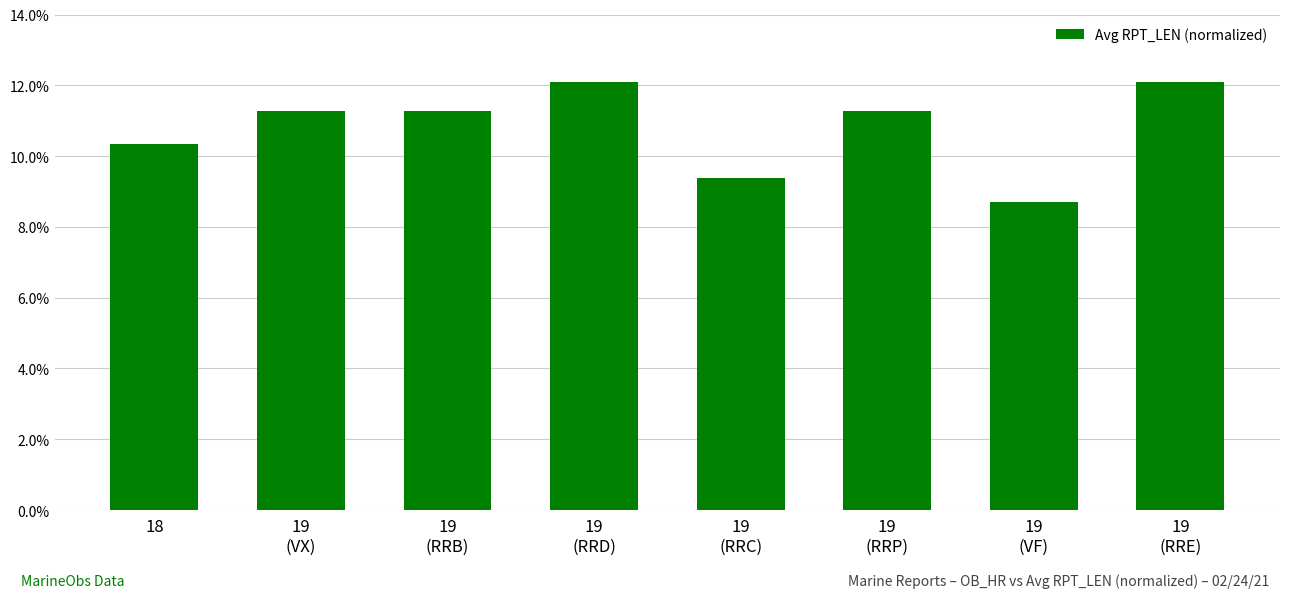

Reading left to right, what are all the values shown in this chart?

10.3	11.3	11.3	12.1	9.4	11.3	8.7	12.1